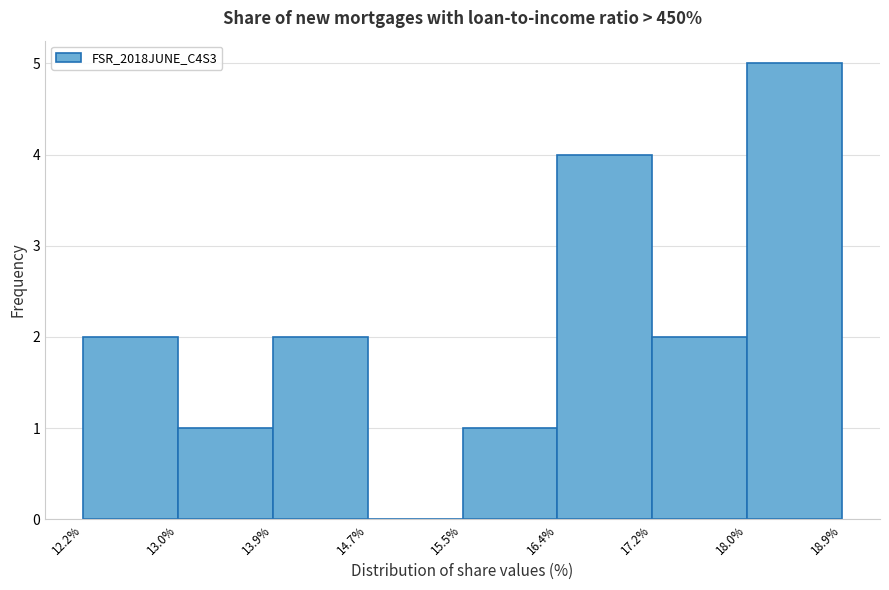

Reading left to right, list every bar in this chart as the range it spans on the x-axis followed by its height. The values are not printed on the chart, so give them approximately, as read against the axis.

12.2% to 13.0%: 2
13.0% to 13.9%: 1
13.9% to 14.7%: 2
14.7% to 15.5%: 0
15.5% to 16.4%: 1
16.4% to 17.2%: 4
17.2% to 18.0%: 2
18.0% to 18.9%: 5